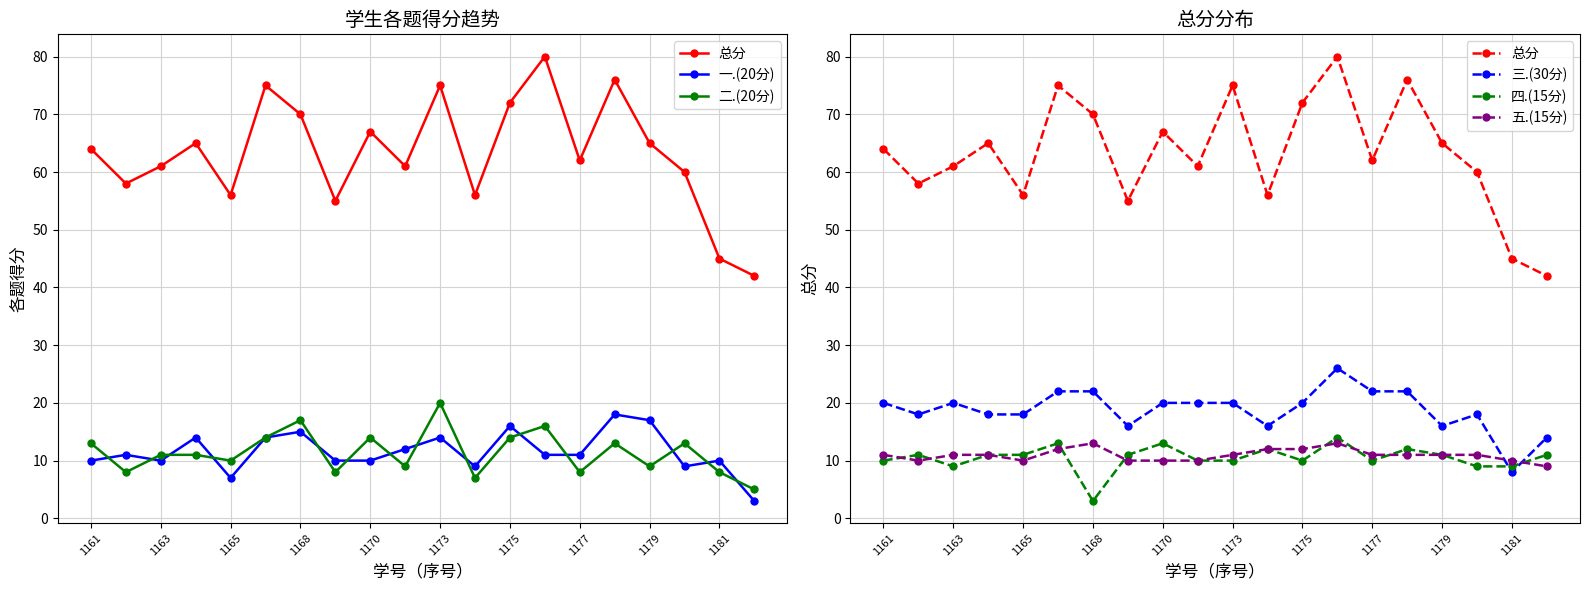

Which series has the largest total across all categories?

总分